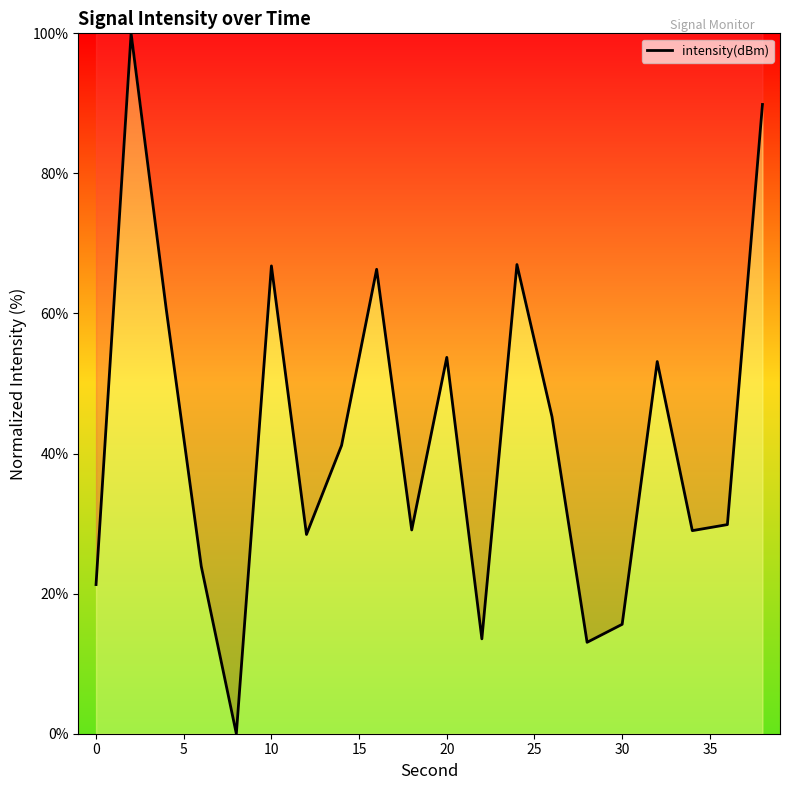

What is the greatest value displayed?

100.0